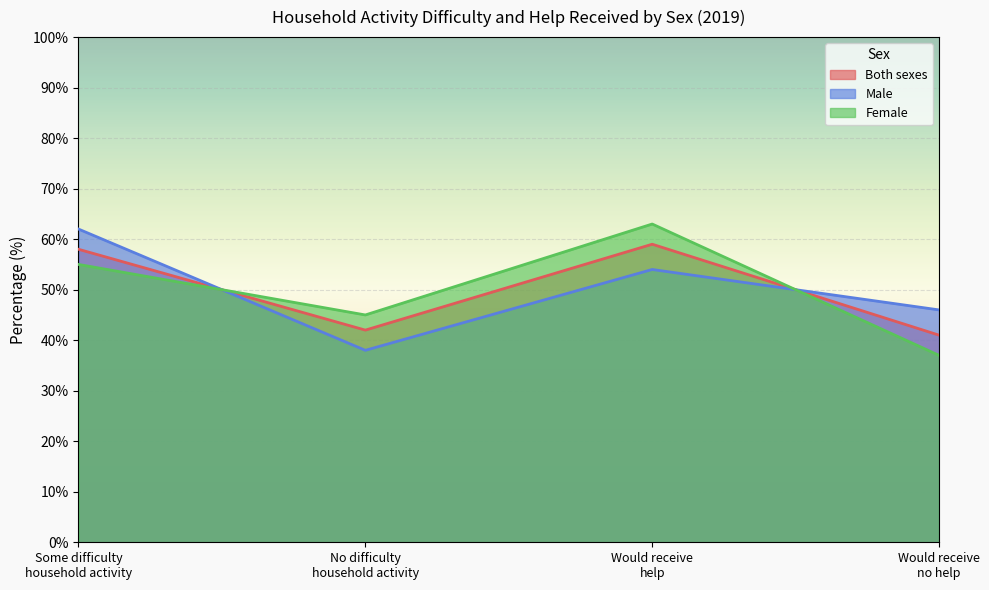

What is the value of the Male point at the 2nd from the left?

38